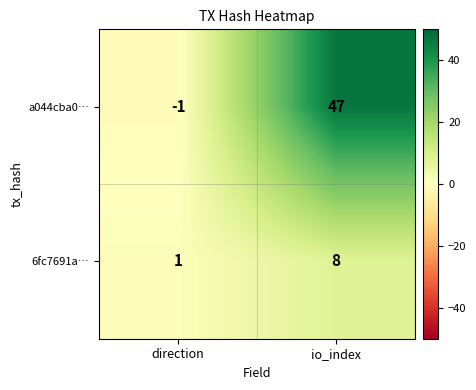

Reading left to right, transcribe all the data shown in this chart.

a044cba0…: -1	47
6fc7691a…: 1	8